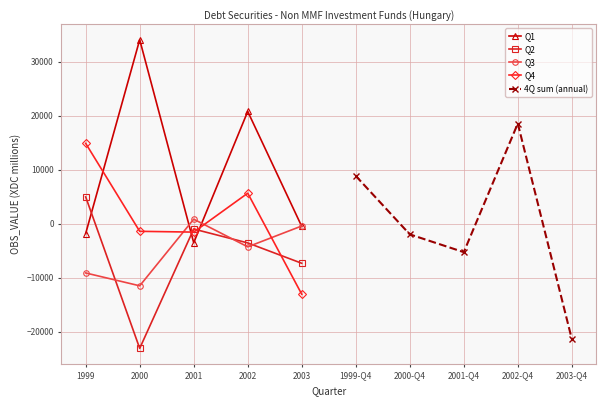

Is the value of Q3 at 2000 greater than the value of Q2 at 2003?

No